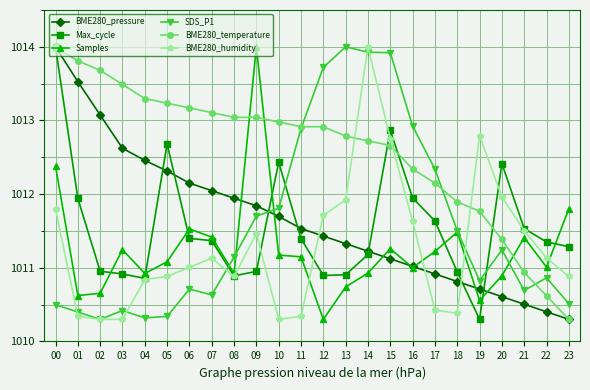

Which category has the lowest value in the BME280_temperature series?

23